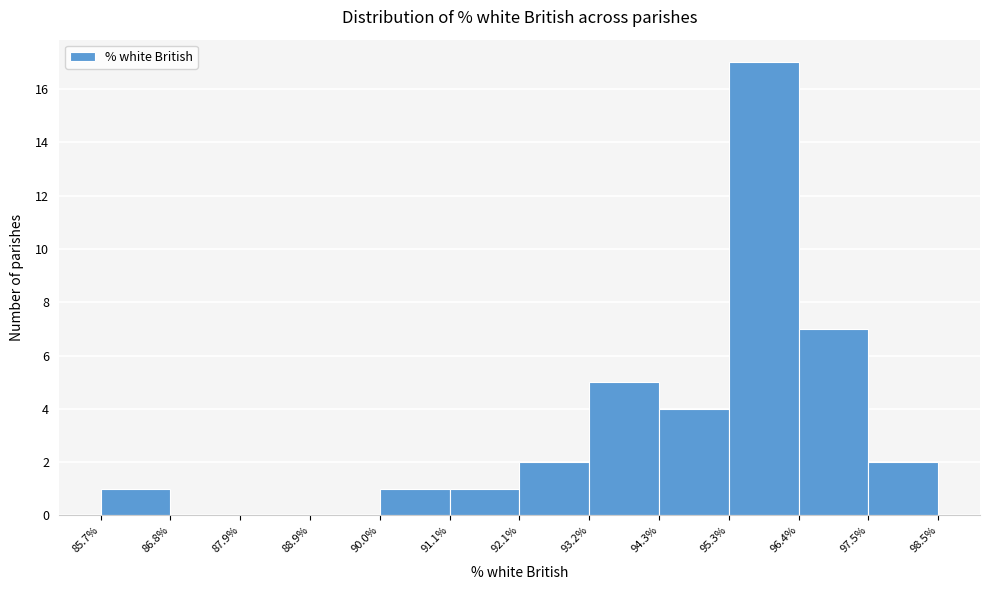

How tall is the bar that spans 90.0% to 91.1% on the x-axis? The values are not printed on the chart, so give them approximately, as read against the axis.

1